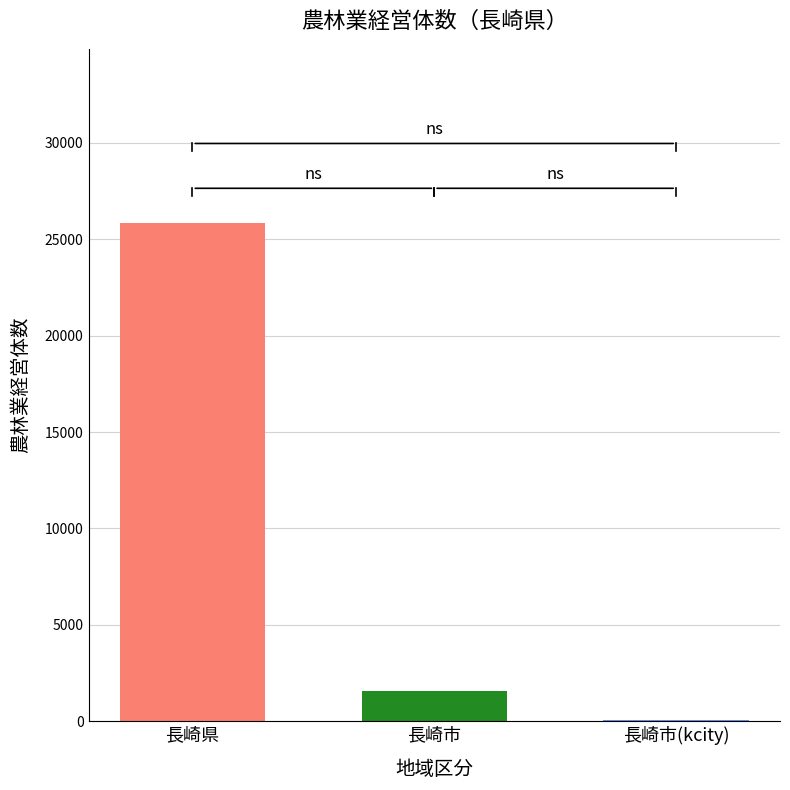

Count the number of data series in this chart.

1